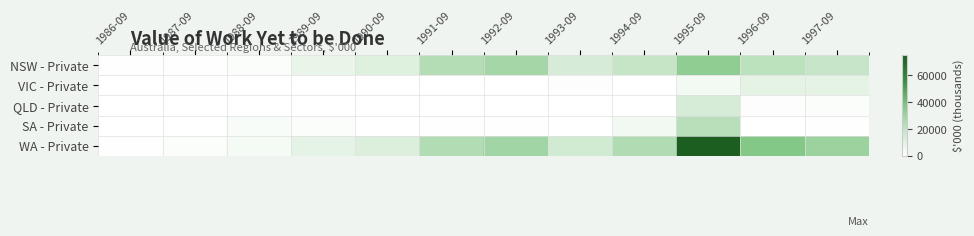

Reading left to right, what are all the values shown in this chart?

NSW - Private: 1986-09=416	1987-09=298	1988-09=1472	1989-09=7094	1990-09=11388	1991-09=23793	1992-09=28025	1993-09=13756	1994-09=19112	1995-09=33642	1996-09=21804	1997-09=18806
VIC - Private: 1986-09=250	1987-09=793	1988-09=20	1989-09=0	1990-09=0	1991-09=0	1992-09=0	1993-09=1066	1994-09=12	1995-09=3978	1996-09=8865	1997-09=8948
QLD - Private: 1986-09=17	1987-09=60	1988-09=0	1989-09=0	1990-09=258	1991-09=30	1992-09=87	1993-09=44	1994-09=200	1995-09=13842	1996-09=936	1997-09=1698
SA - Private: 1986-09=88	1987-09=275	1988-09=2128	1989-09=1613	1990-09=285	1991-09=698	1992-09=449	1993-09=40	1994-09=4300	1995-09=22998	1996-09=0	1997-09=300
WA - Private: 1986-09=771	1987-09=1425	1988-09=3620	1989-09=8707	1990-09=11931	1991-09=24522	1992-09=28561	1993-09=15565	1994-09=24914	1995-09=75081	1996-09=36723	1997-09=30408